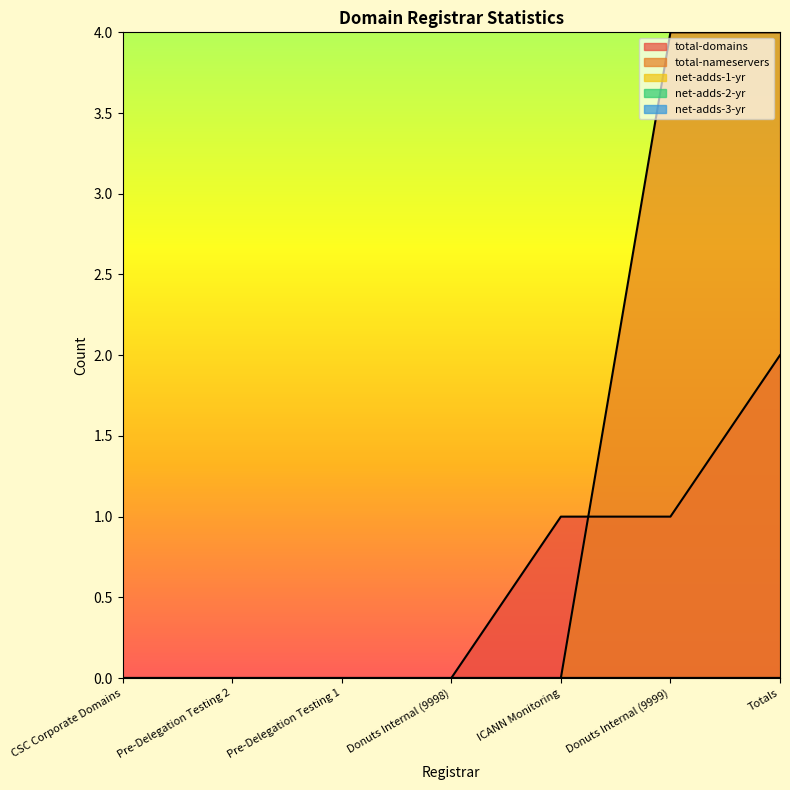

True or false: net-adds-3-yr and total-domains cross at least once.

False